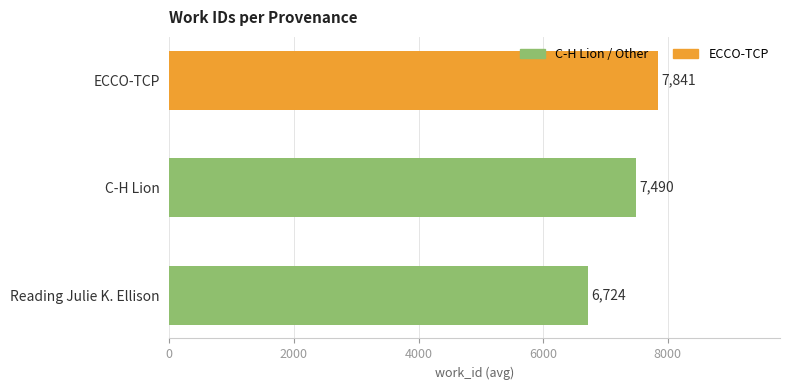

What is the label of the 1st bar from the bottom?

Reading Julie K. Ellison